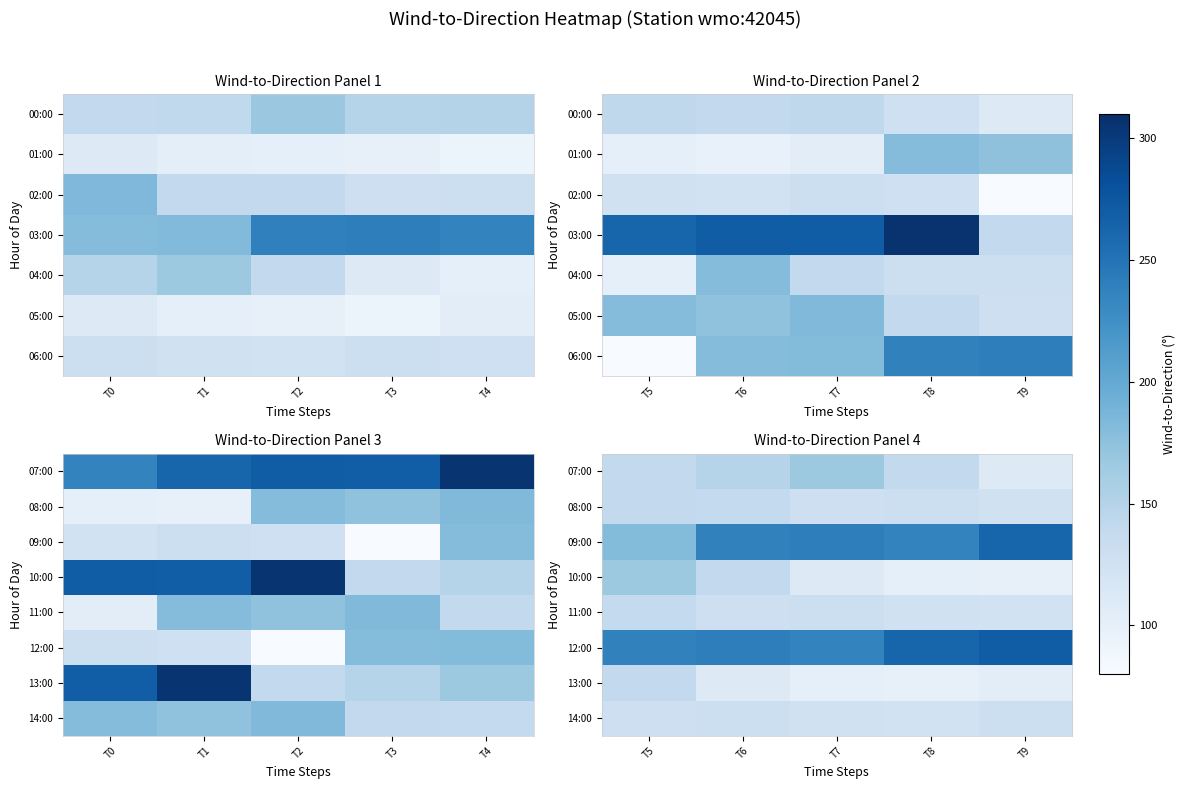

Where does the 13:00 series first go above 104?

T5